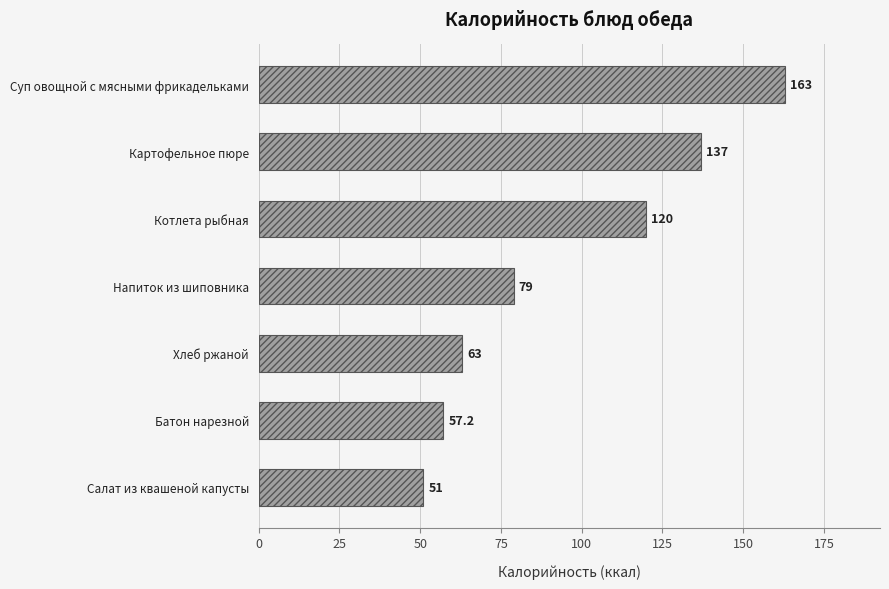

True or false: the data shows 73.2 at Салат из квашеной капусты.

False